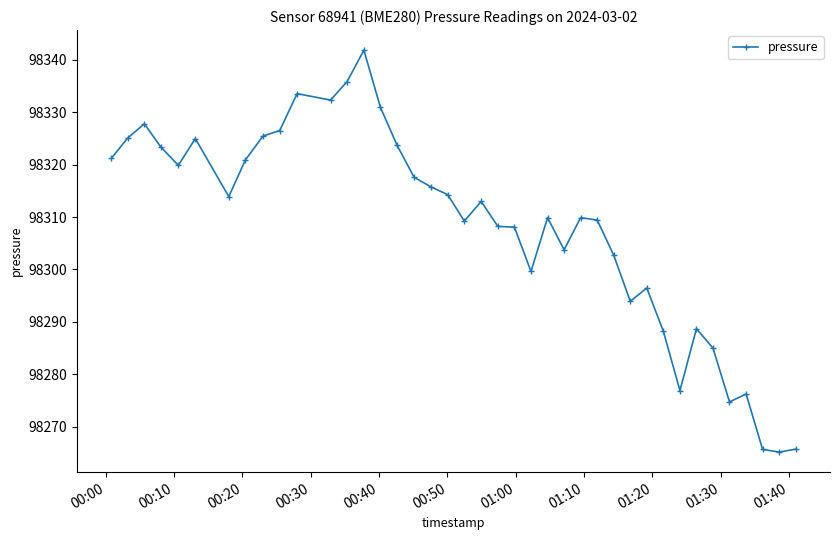

What is the value of the 24th point from the left?

98299.6